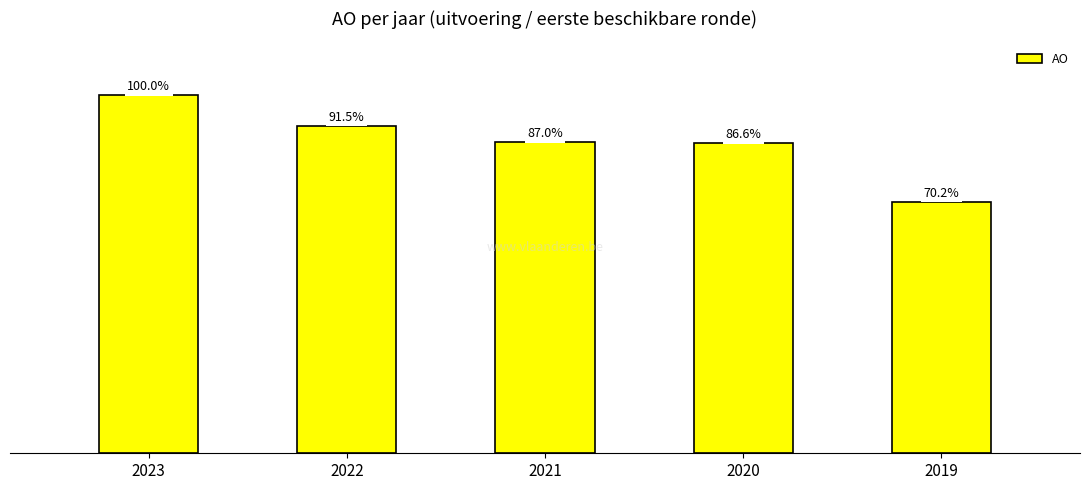

Does the chart contain any negative values?

No